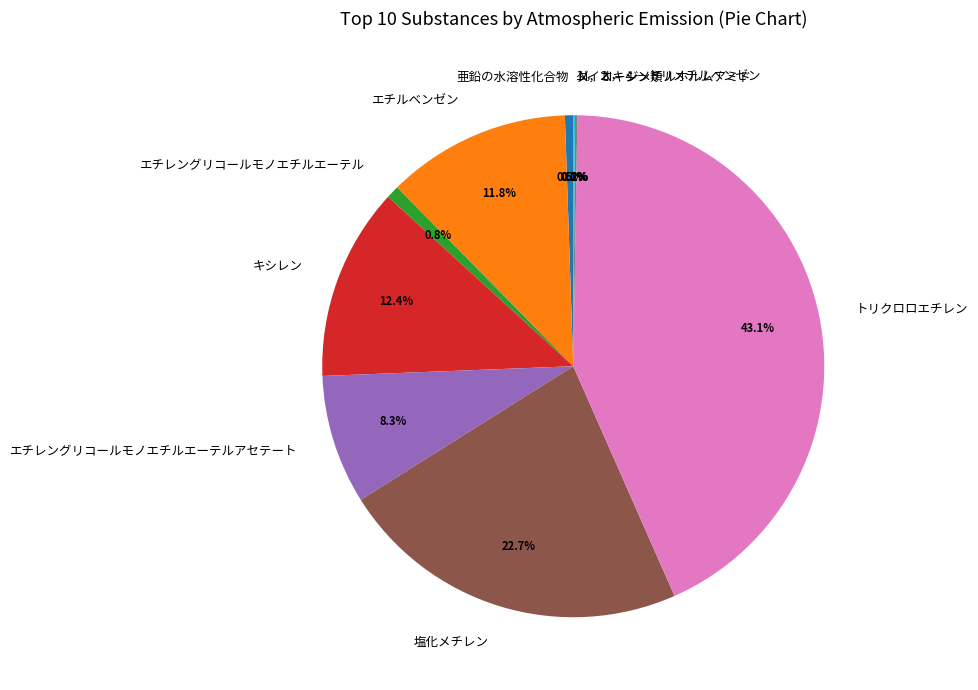

Does エチルベンゼン account for over 50% of the chart?

No